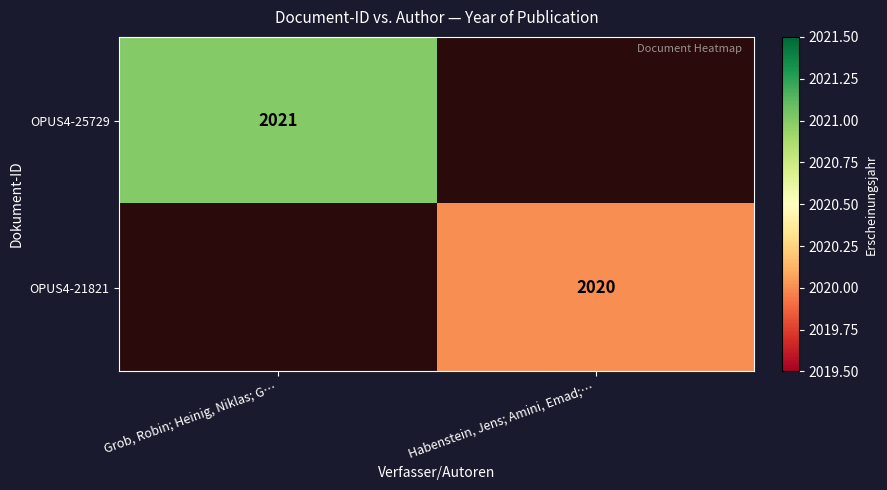

The value of OPUS4-21821 at Habenstein, Jens; Amini, Emad;… is 2962. True or false?

False